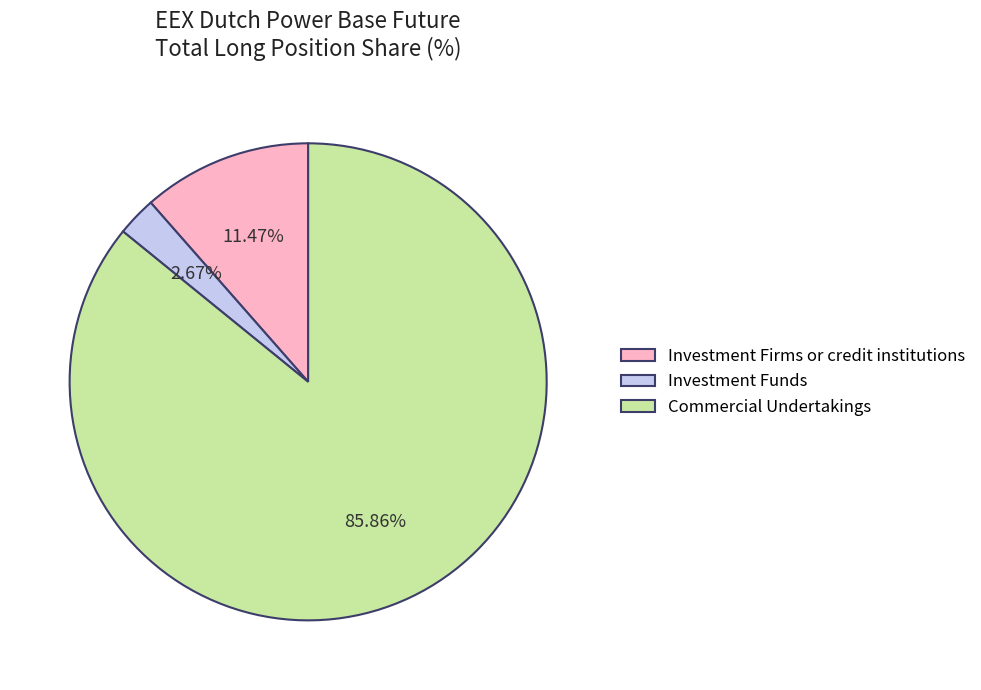

True or false: Investment Funds accounts for 3% of the total.

True